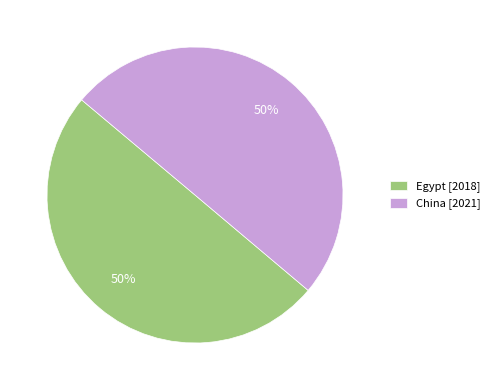

To the nearest percent, what is the average slice percentage?

50%